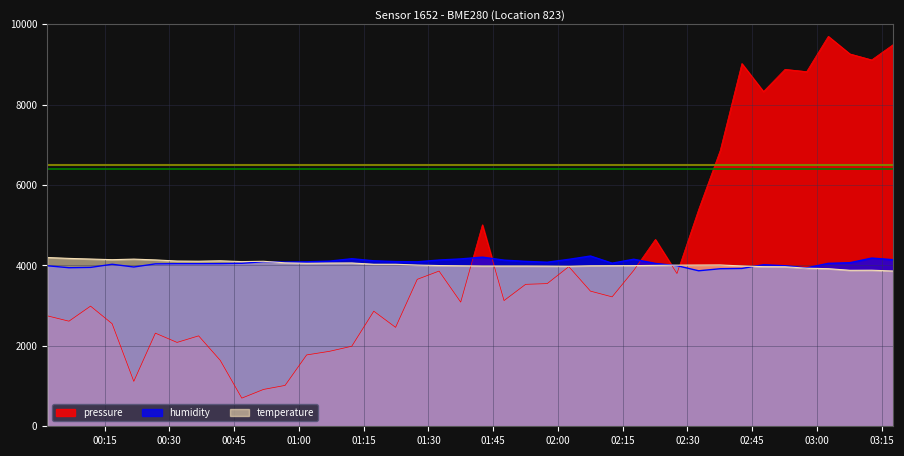

What is the value of the humidity point at the 6th from the left?

4040.0